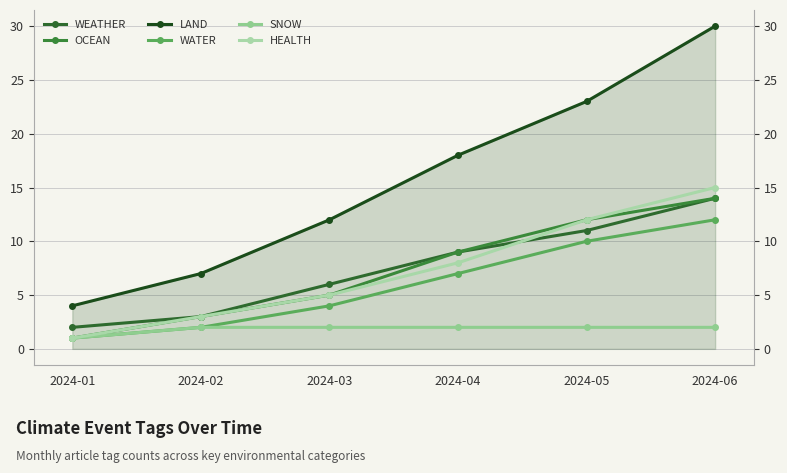

The WEATHER series shows 9 at 2024-04. True or false?

True